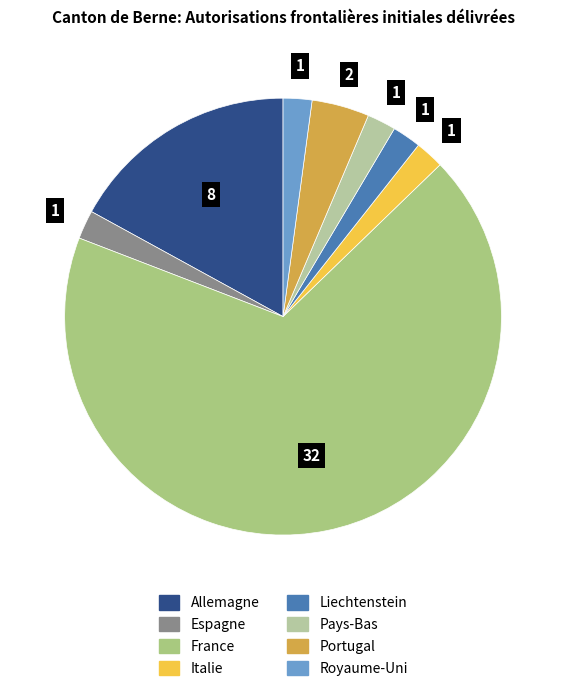

What is the majority slice?

France